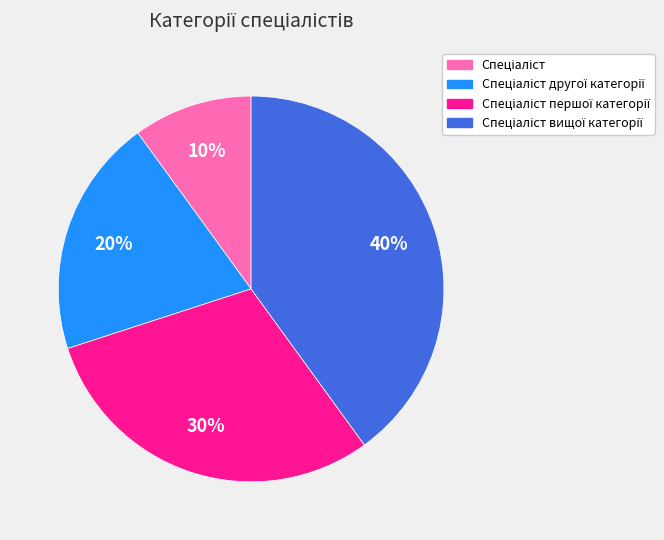

Count the number of slices in the pie.

4